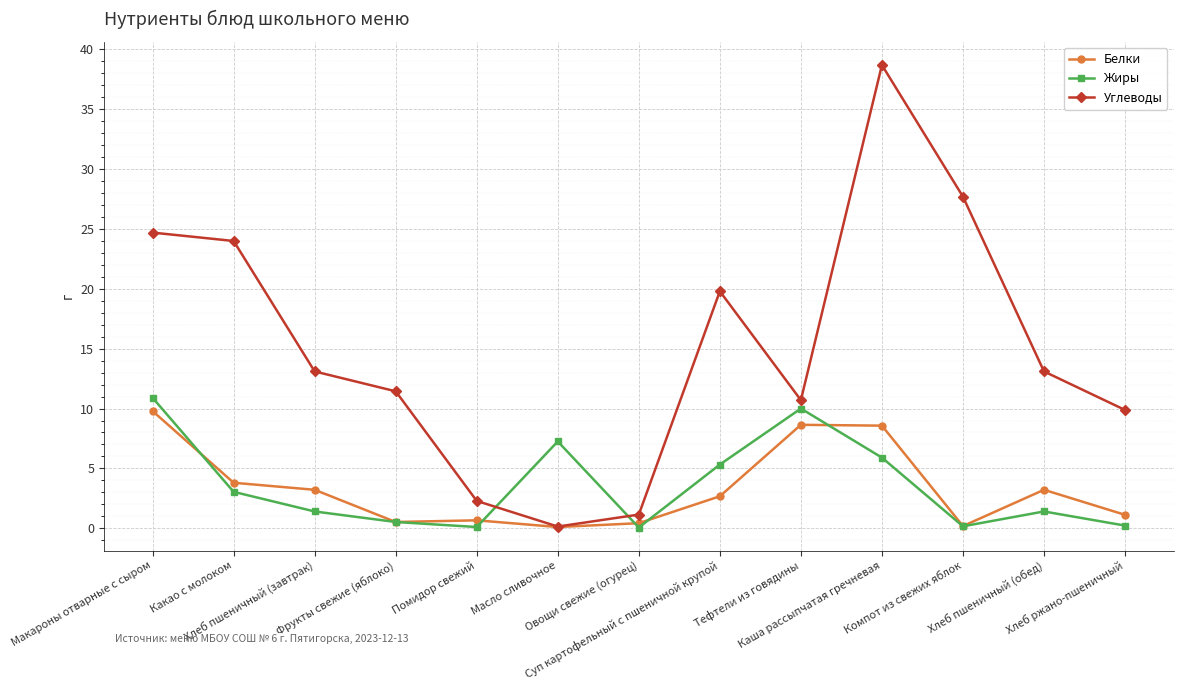

Which series ends up on top after the final intersection of Жиры and Углеводы?

Углеводы